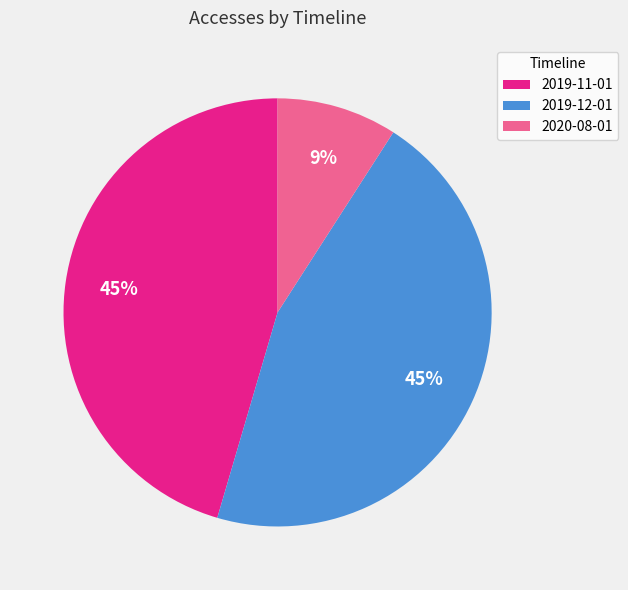

True or false: 2019-12-01 accounts for 45% of the total.

True